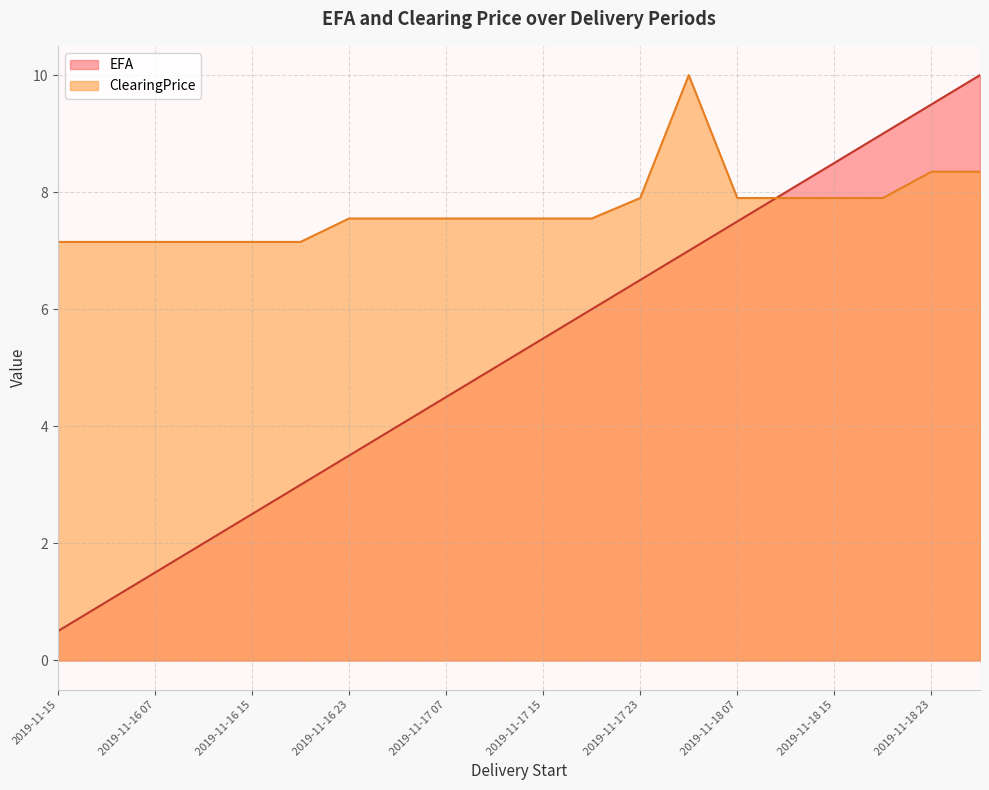

What is the sum of the ClearingPrice values at 2019-11-17 15 and 2019-11-18 23?

15.9